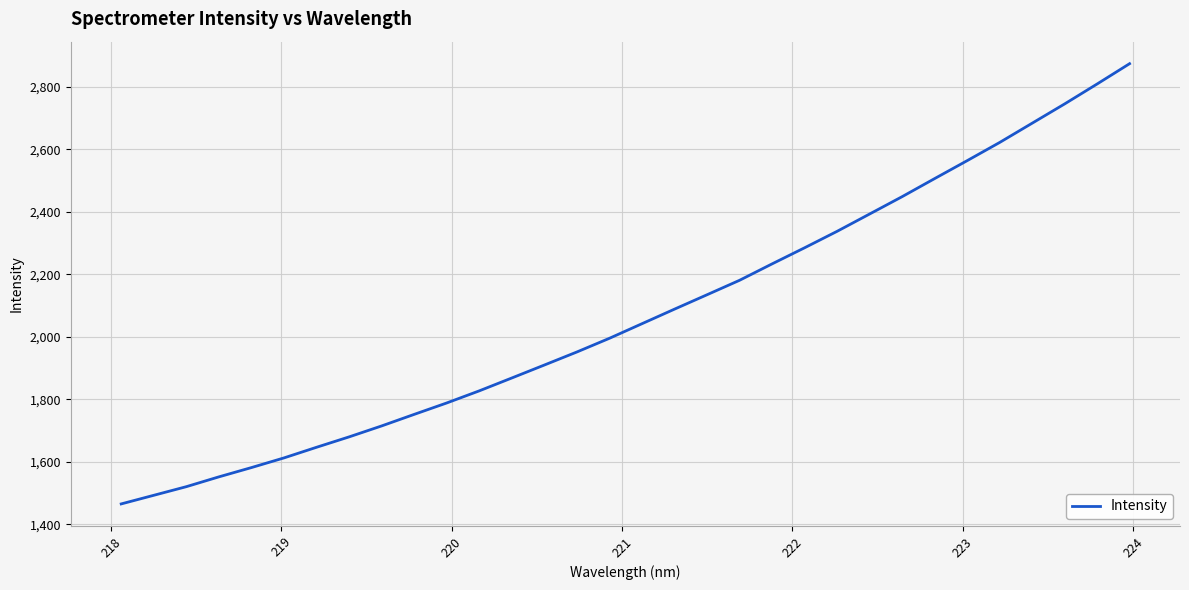

What is the smallest value displayed?

1464.8